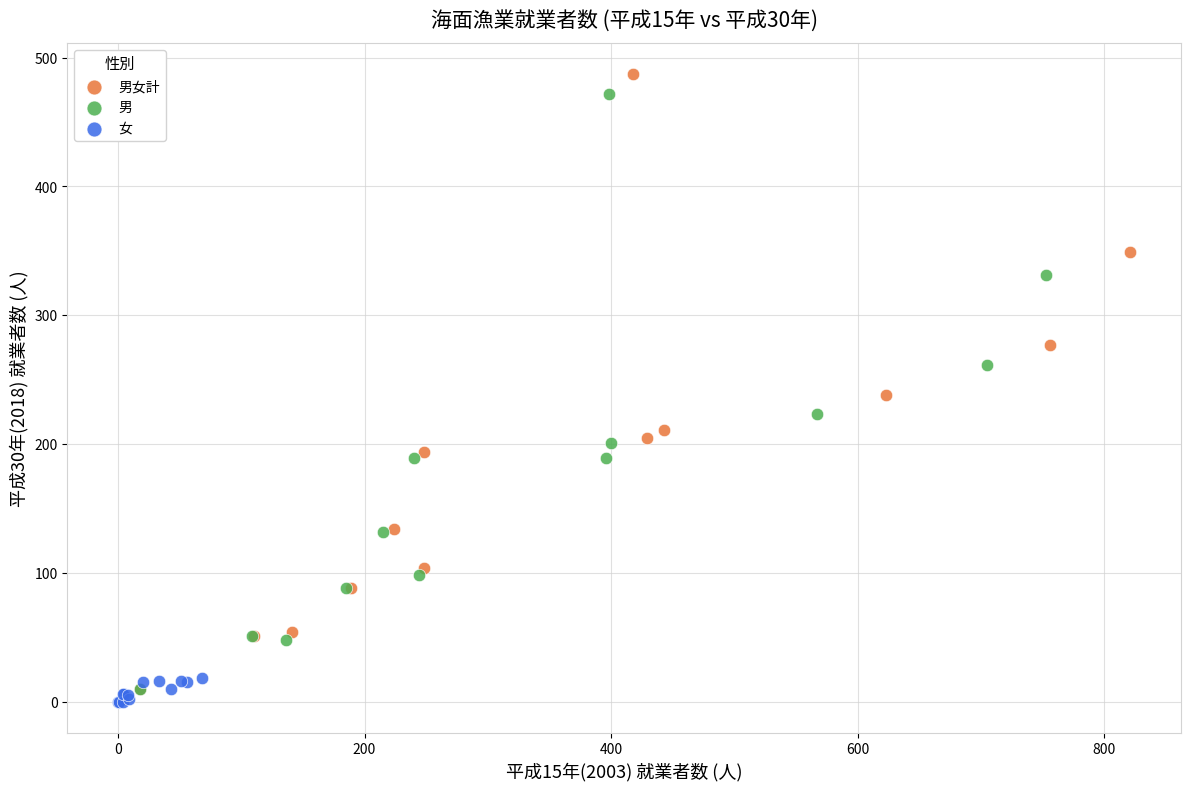

Which series has the largest Y range (max minus min)?

男女計